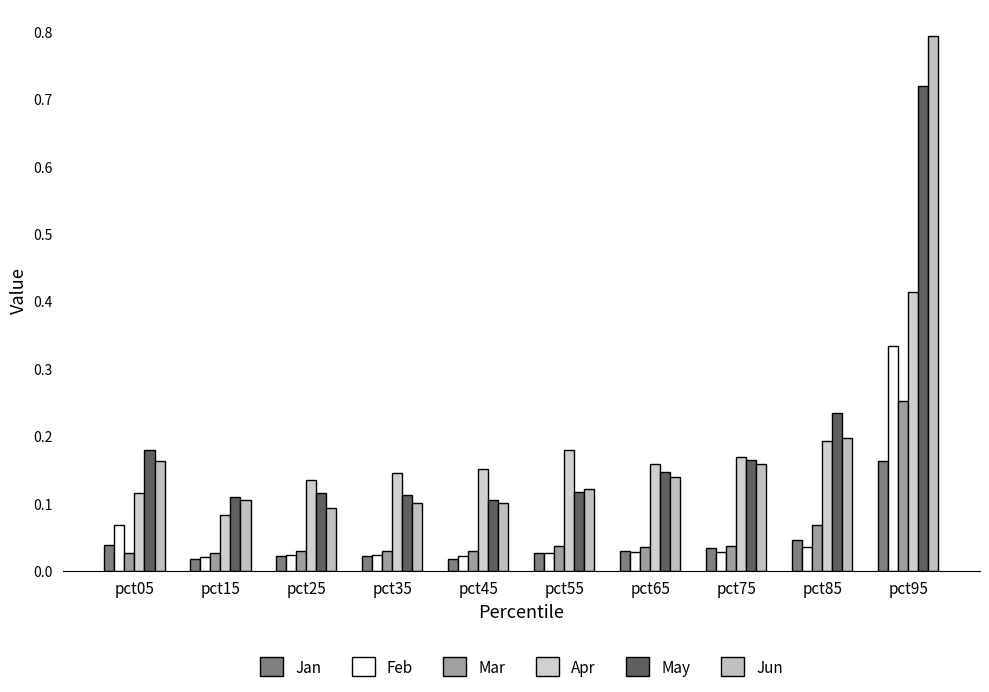

What are all the series names shown in the legend?

Jan, Feb, Mar, Apr, May, Jun